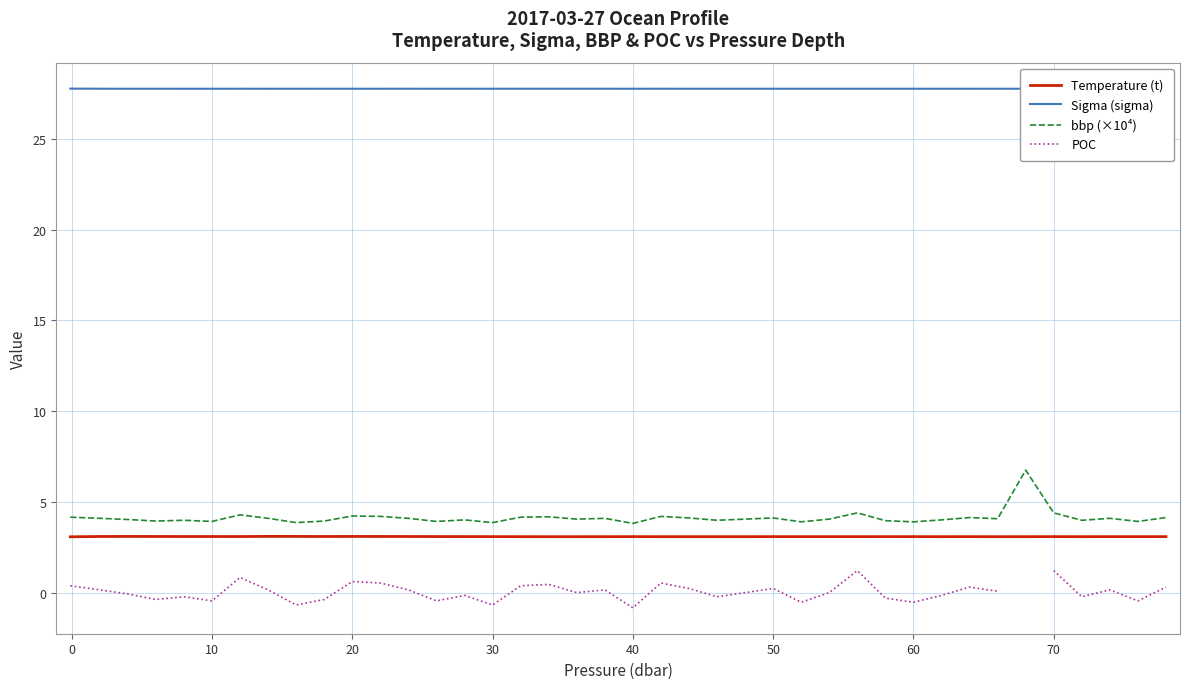

True or false: Sigma (sigma) and Temperature (t) intersect in this chart.

False